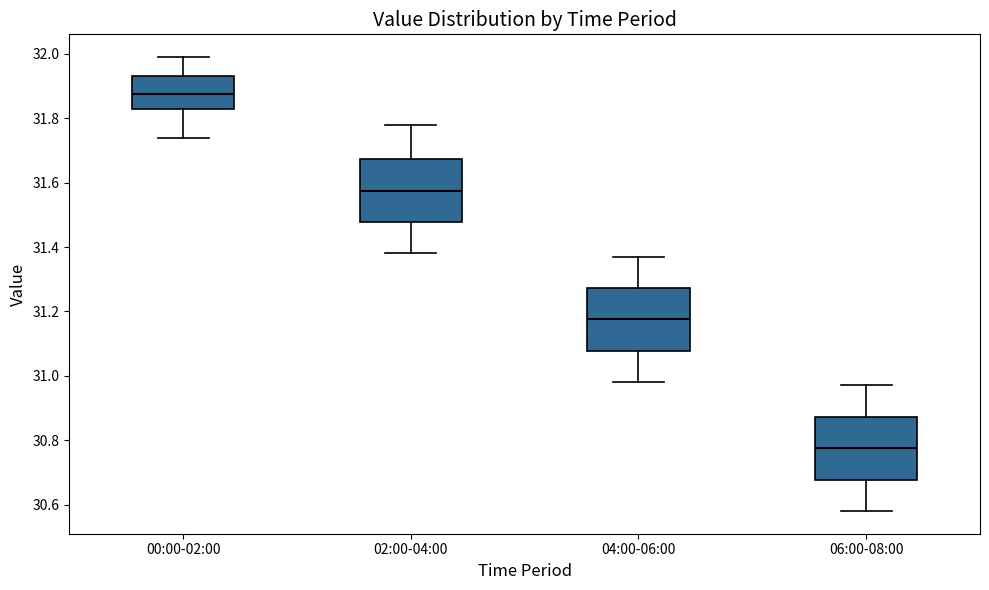

Reading left to right, transcribe this box plot: for each box, give where its median line is, the range the box spans, and where its two whiskers end, as read against the y-axis. The values are not printed on the chart, so give them approximately, as read against the axis.

00:00-02:00: median 31.88, box 31.84 to 31.94, whiskers 31.74 to 32.00
02:00-04:00: median 31.58, box 31.48 to 31.68, whiskers 31.38 to 31.78
04:00-06:00: median 31.18, box 31.08 to 31.28, whiskers 30.98 to 31.38
06:00-08:00: median 30.78, box 30.68 to 30.88, whiskers 30.58 to 30.98